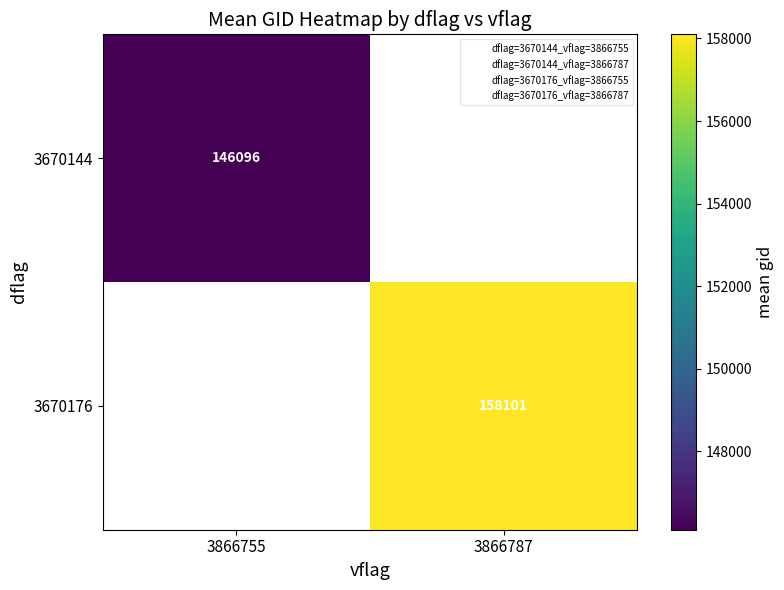

The value of 3670144 at 3866755 is 260918.2. True or false?

False